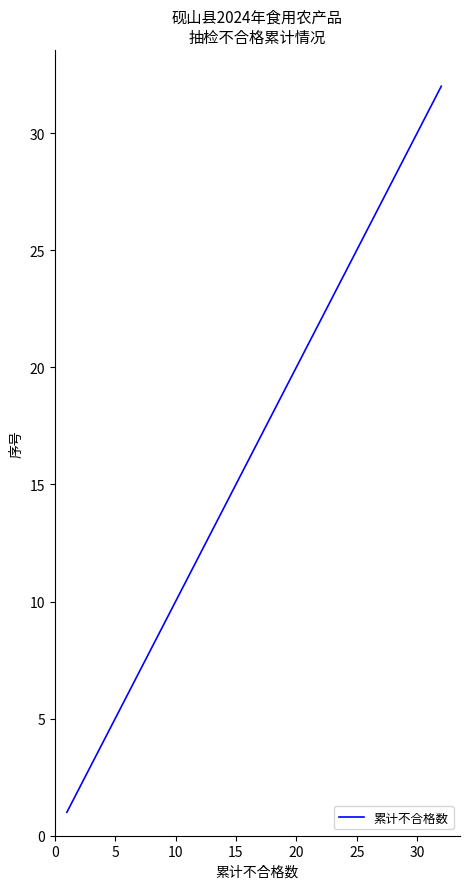

What is the difference between the maximum and minimum values?

31